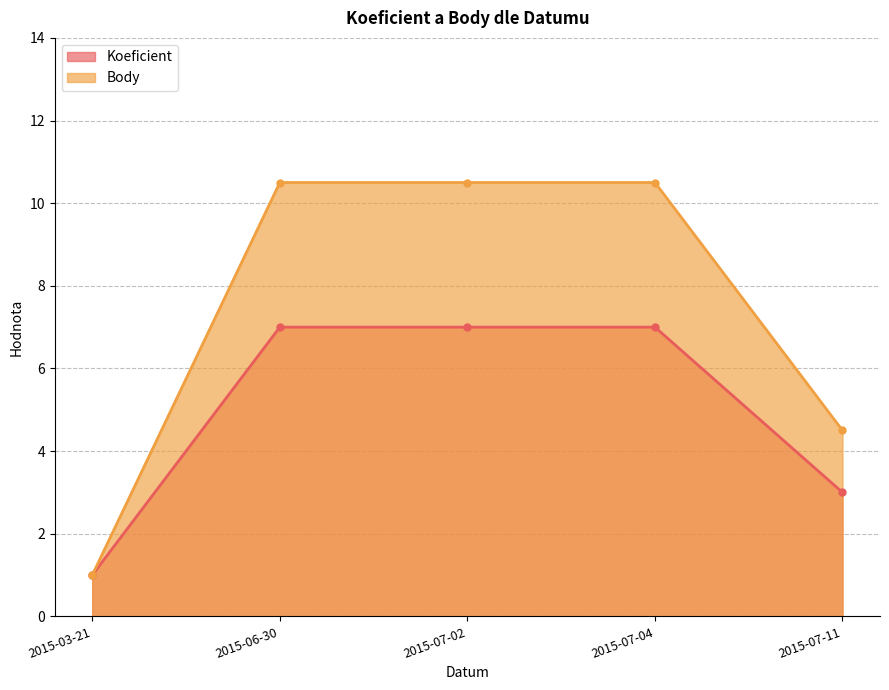

Rank the series by their average value, from highest to lowest.

Body, Koeficient